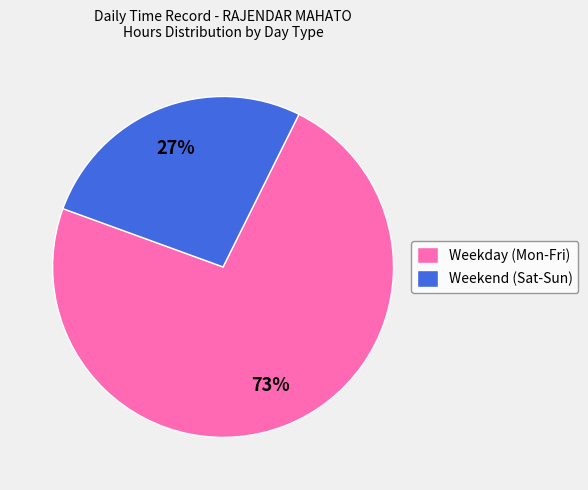

To the nearest percent, what is the difference between the largest and smallest slice percentages?

46%